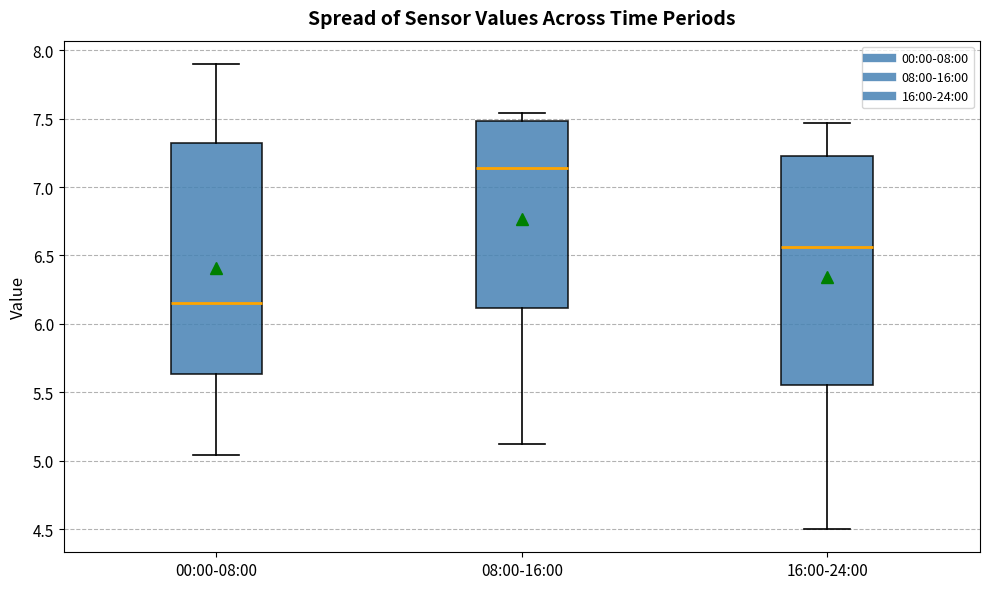

Reading left to right, read every box against the y-axis: the position of its median line, the range the box covers, and the ends of its whiskers. The values are not printed on the chart, so give them approximately, as read against the axis.

00:00-08:00: median 6.15, box 5.65 to 7.30, whiskers 5.05 to 7.90
08:00-16:00: median 7.15, box 6.10 to 7.50, whiskers 5.10 to 7.55
16:00-24:00: median 6.55, box 5.55 to 7.25, whiskers 4.50 to 7.45